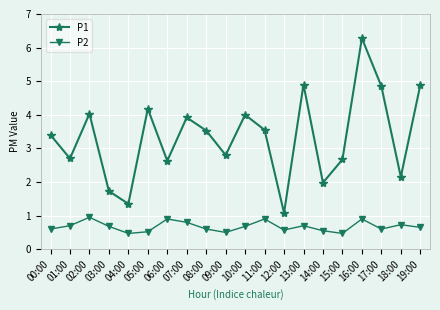

Which series changed the most between 11:00 and 16:00?

P1